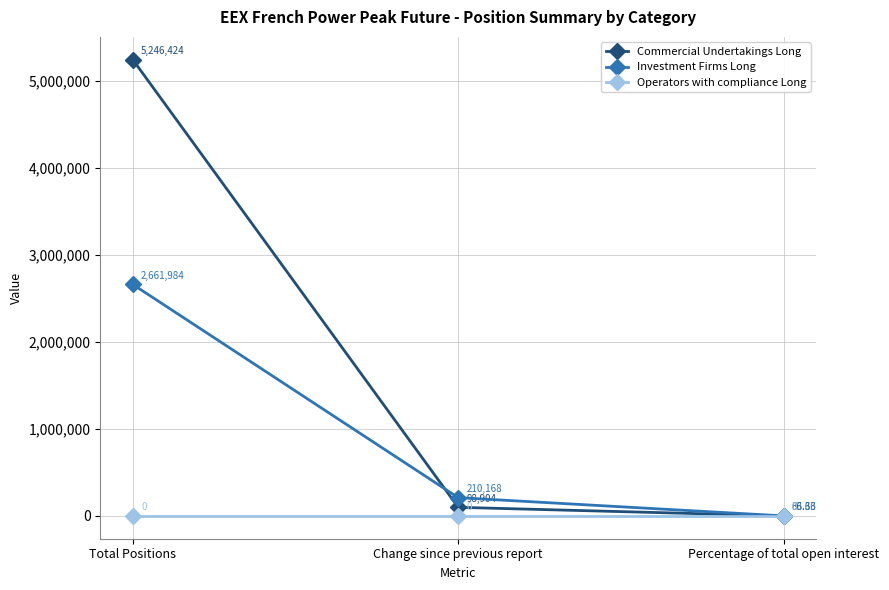

What is the label of the 1st point from the left?

Total Positions